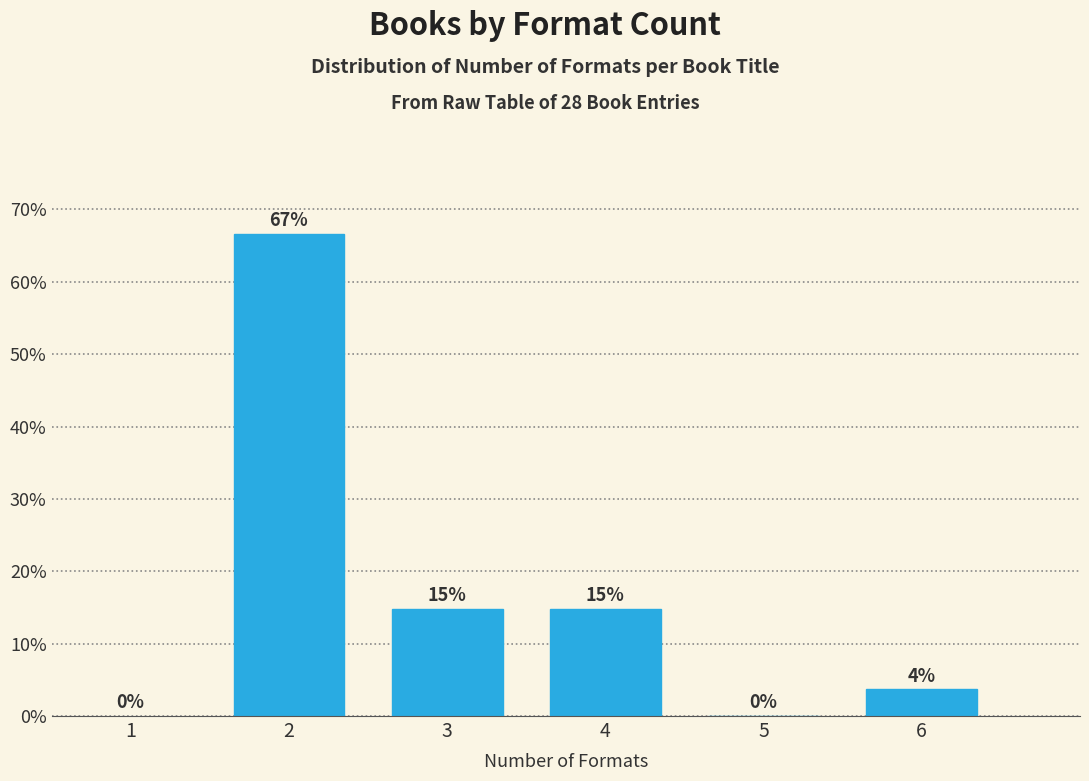

The chart shows a value of 40.3 at 2. True or false?

False